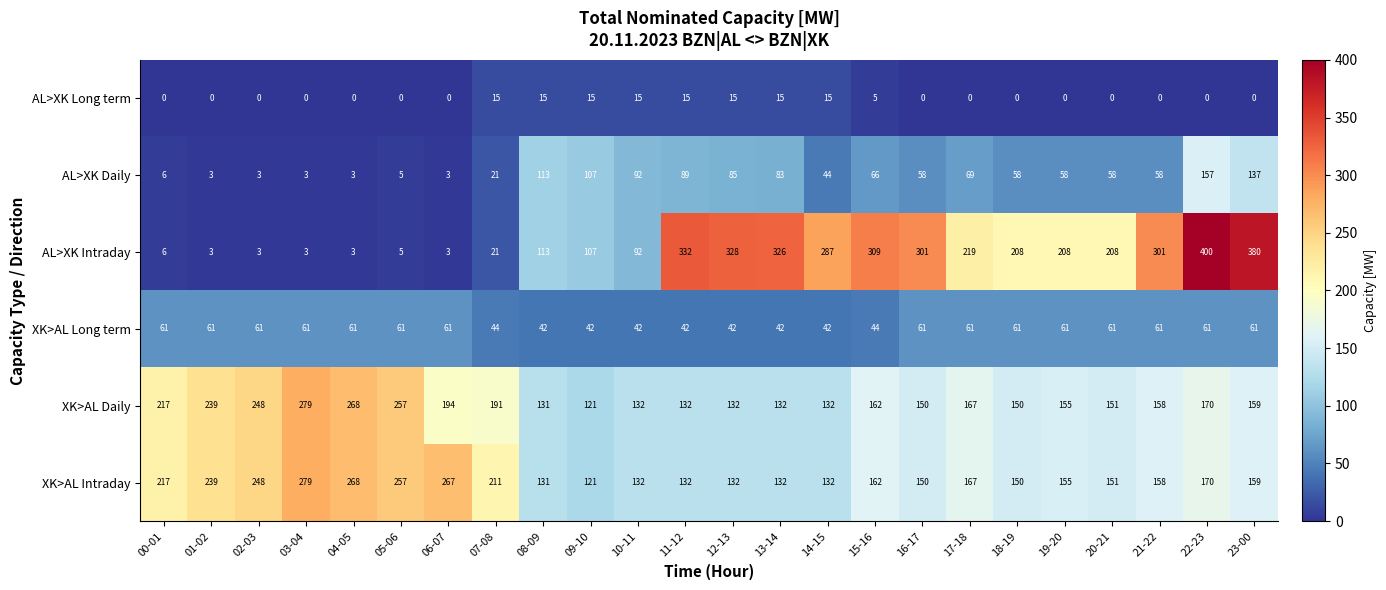

What is the greatest value displayed?

400